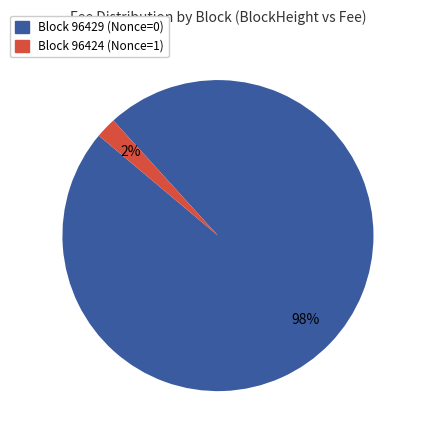

Does any single category account for the majority?

Yes